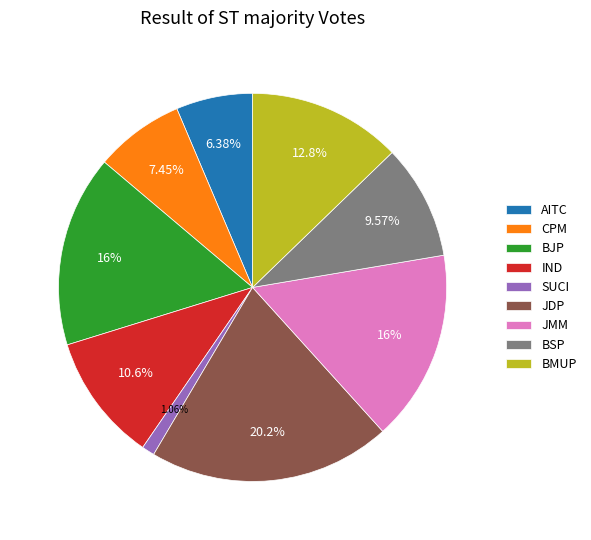

Do BJP and BMUP together represent more than half of the pie?

No